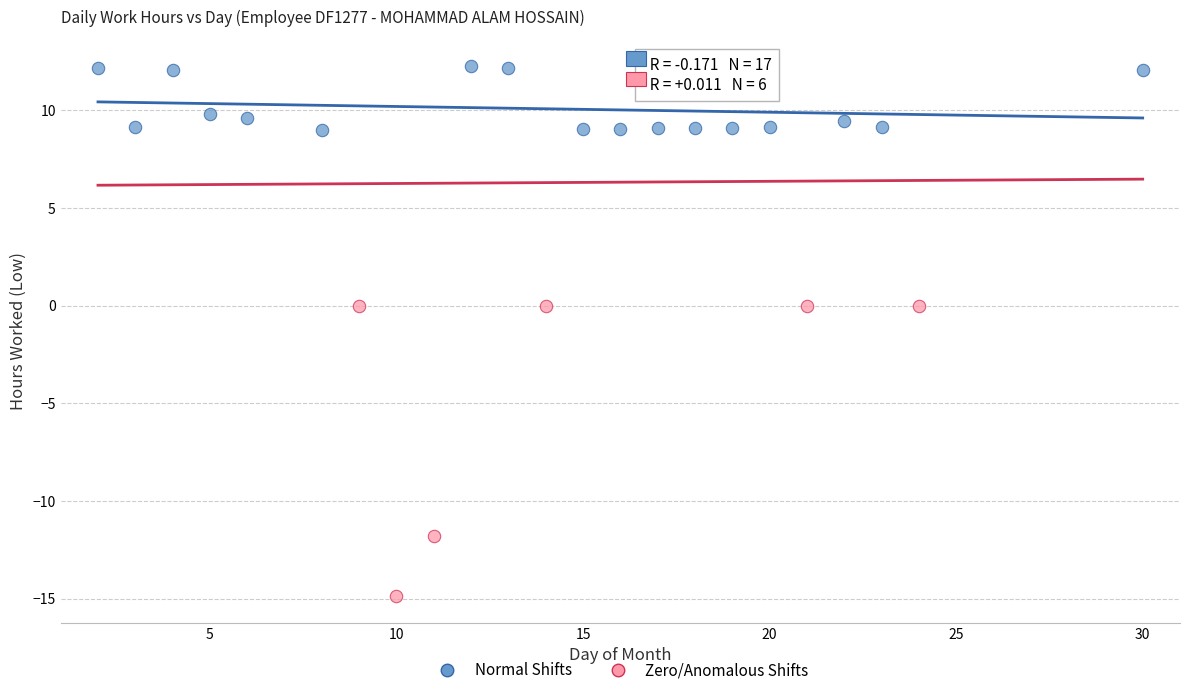

Which series has the widest spread of Y values?

Zero/Anomalous Shifts